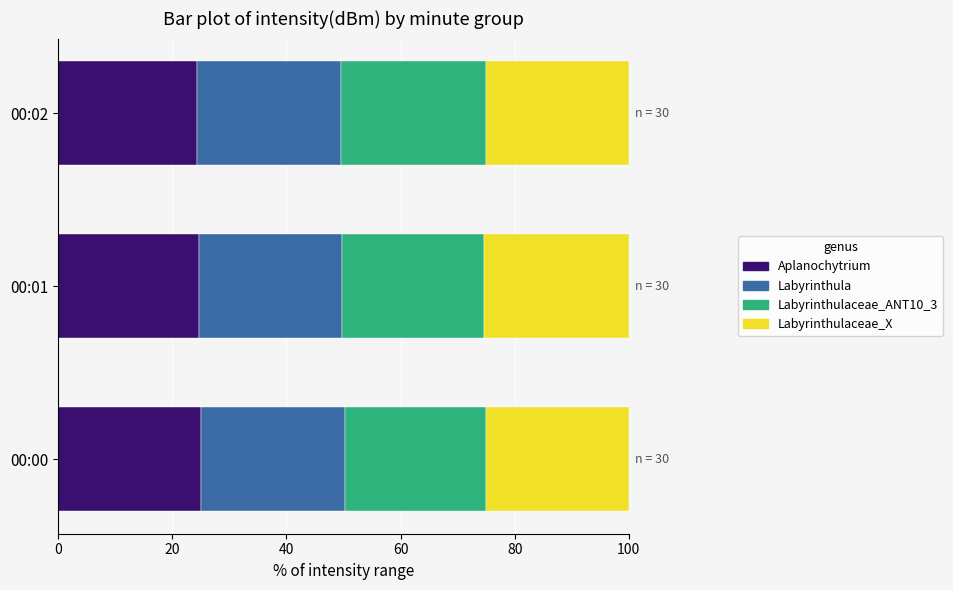

What is the total value across all series at 00:00?

100.0